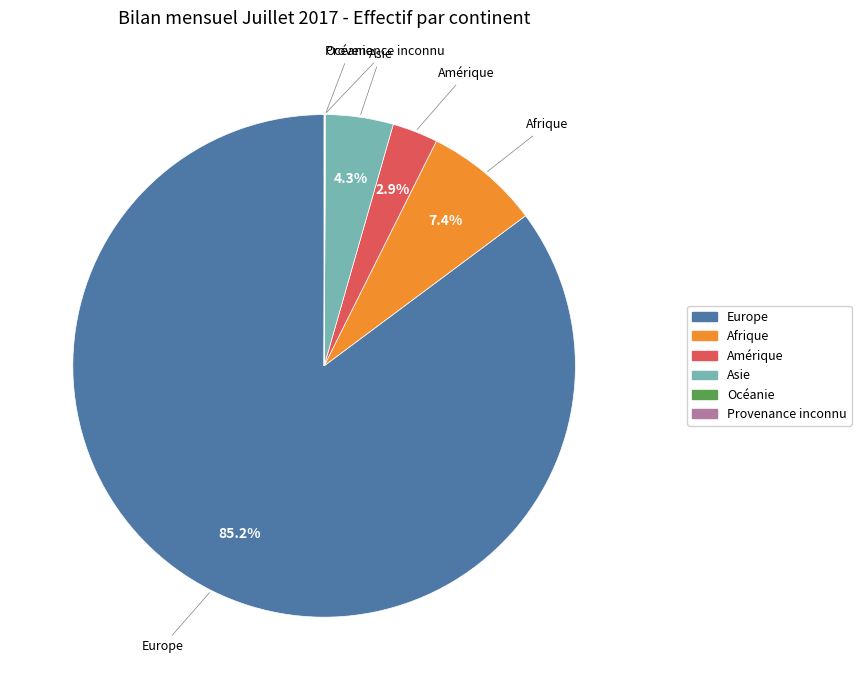

Combined, do Europe and Afrique account for over 50%?

Yes